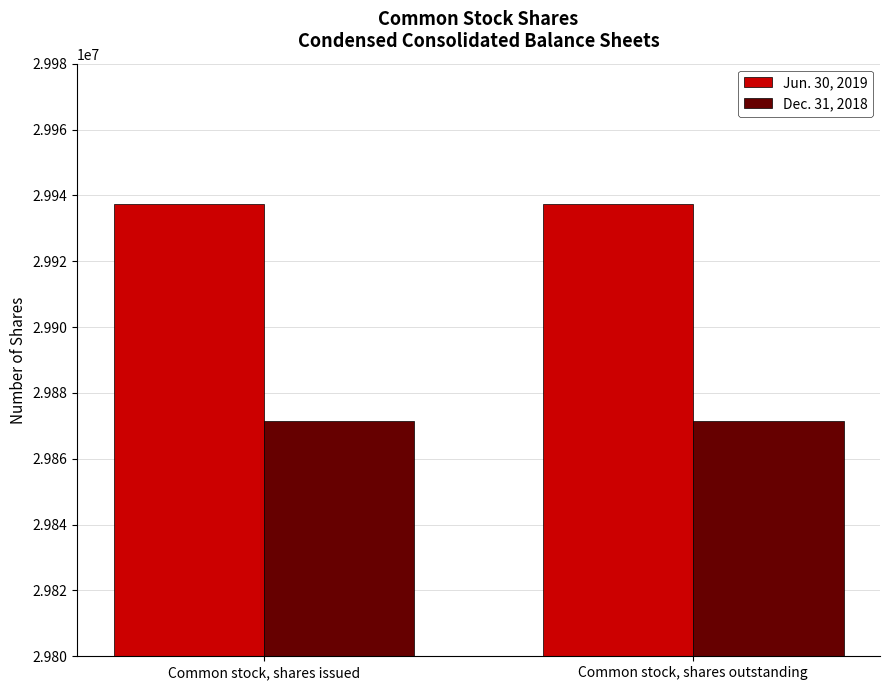

How many data points does each series have?

2